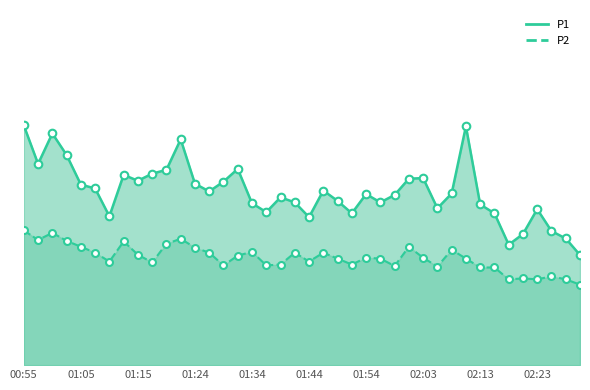

Which series contains the lowest Y value?

P2